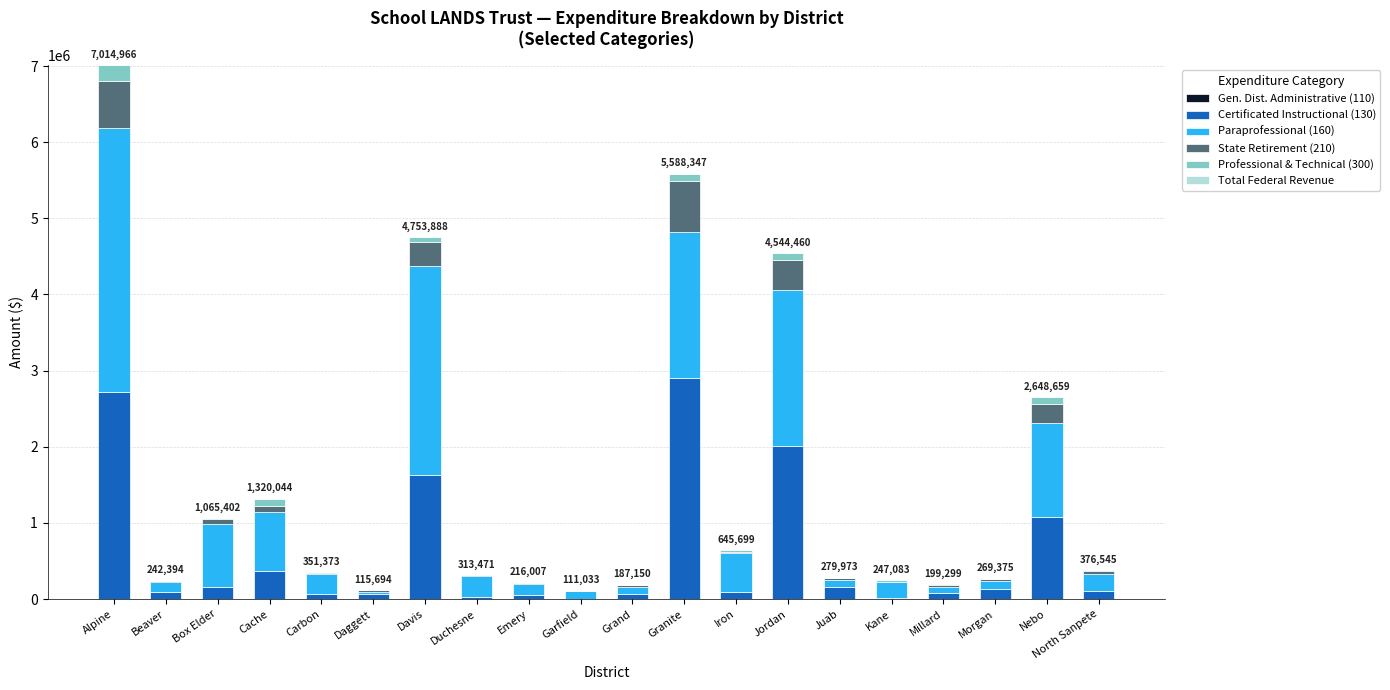

What is the sum of all Certificated Instructional (130) values?

11843751.8